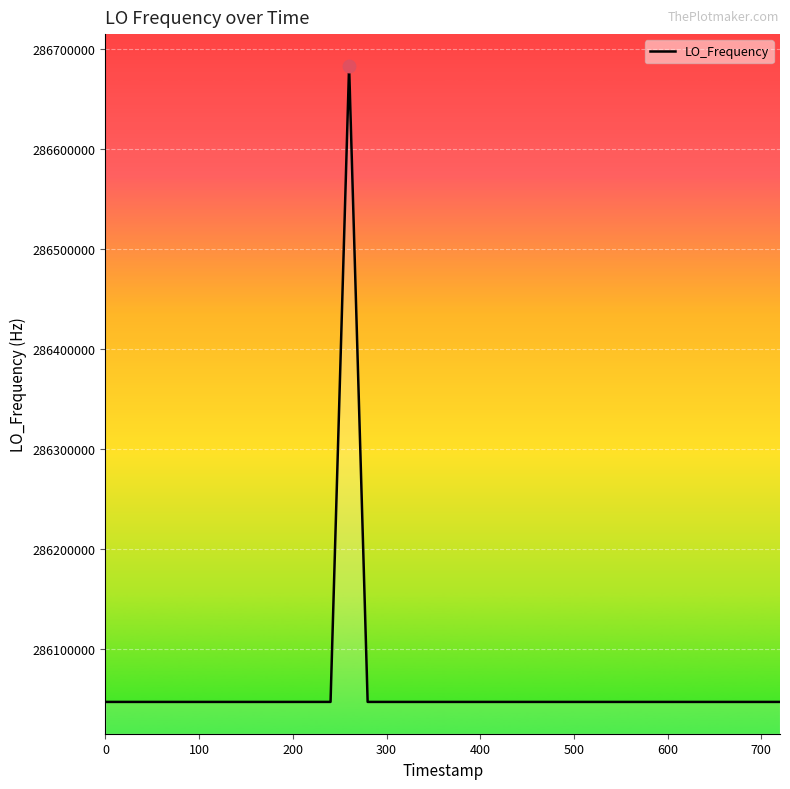

What is the smallest value displayed?

286046995.0